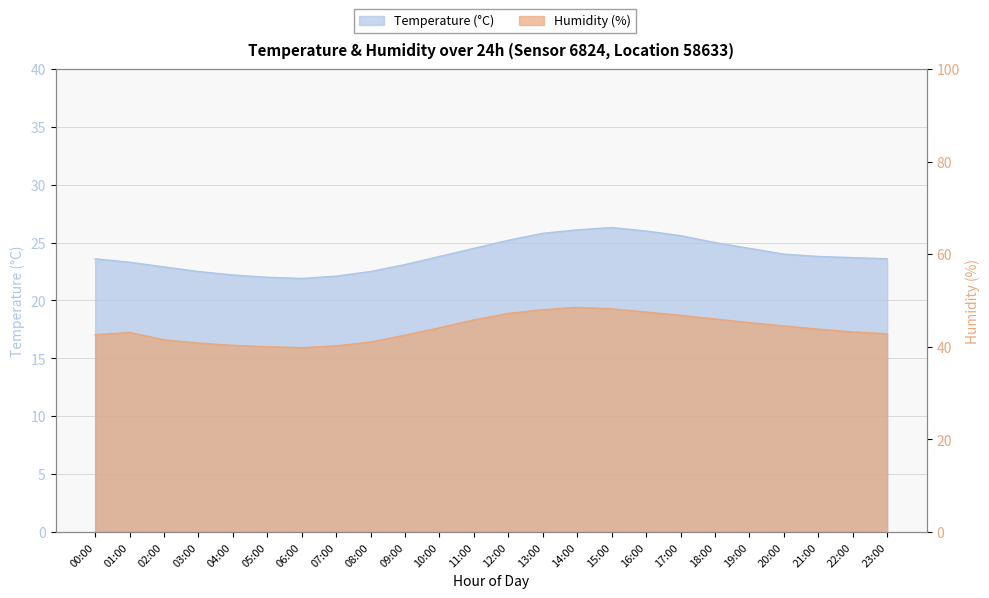

At which label is Temperature closest to 24?

20:00